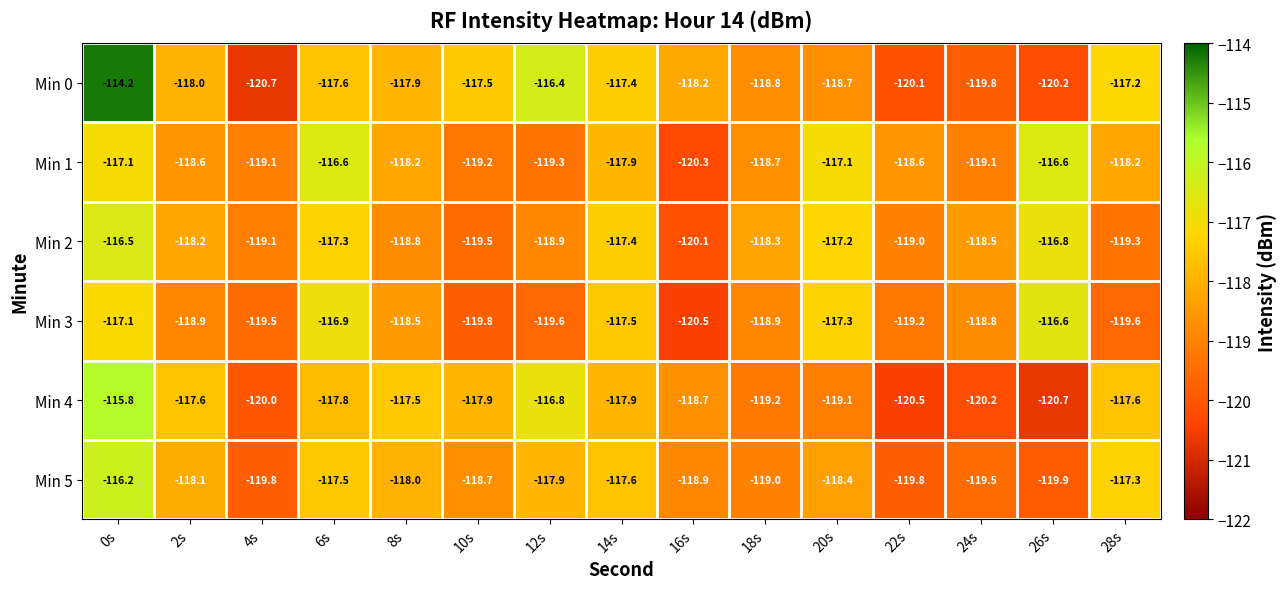

Between 22s and 26s, which series saw the biggest shift?

Min 3